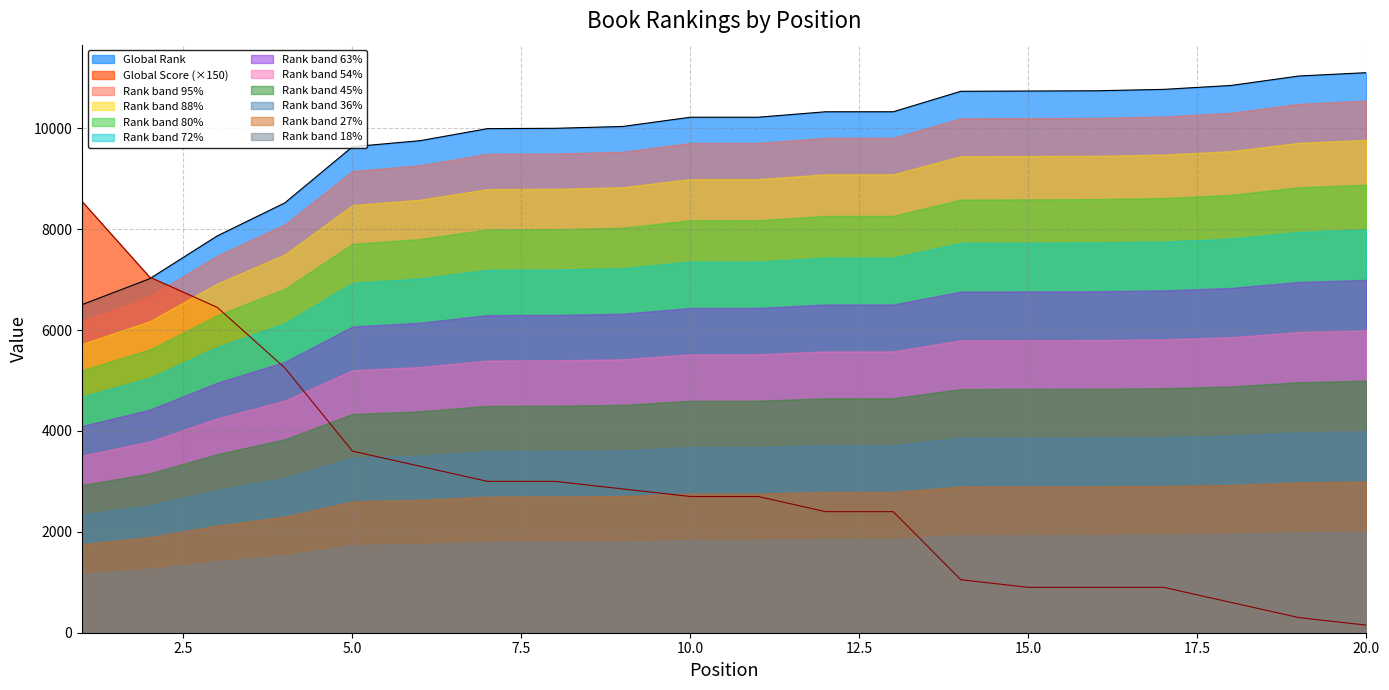

How many lines are shown in the chart?

12